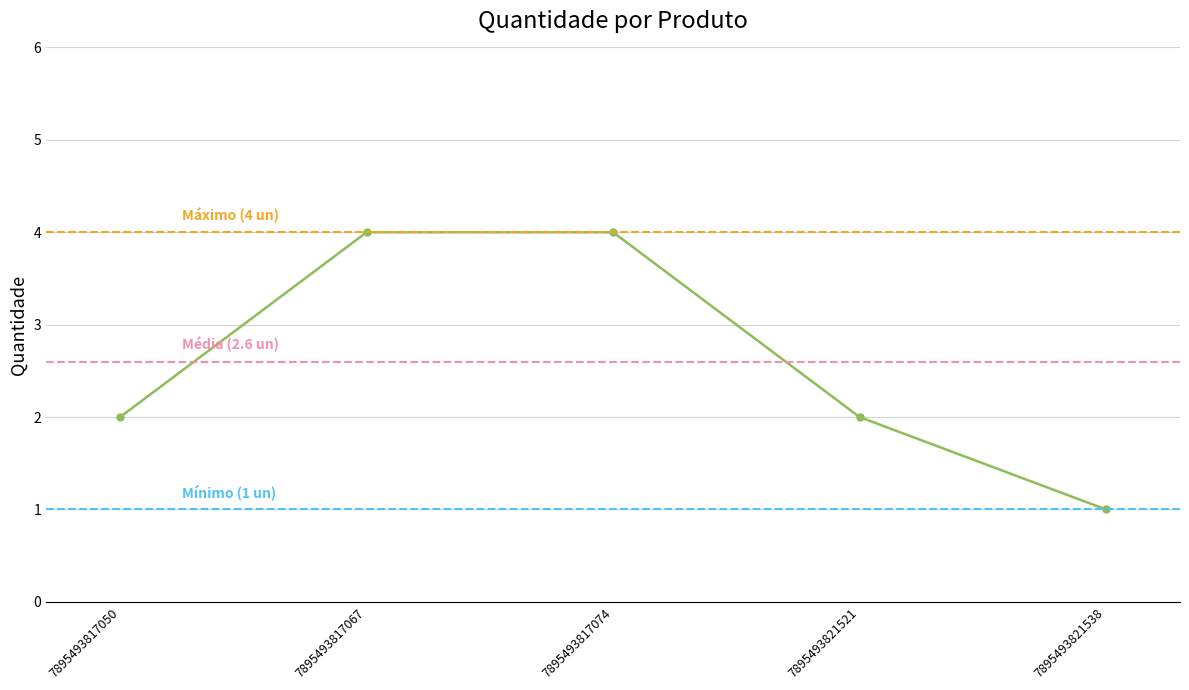

What is the difference between the maximum and second lowest values?

2